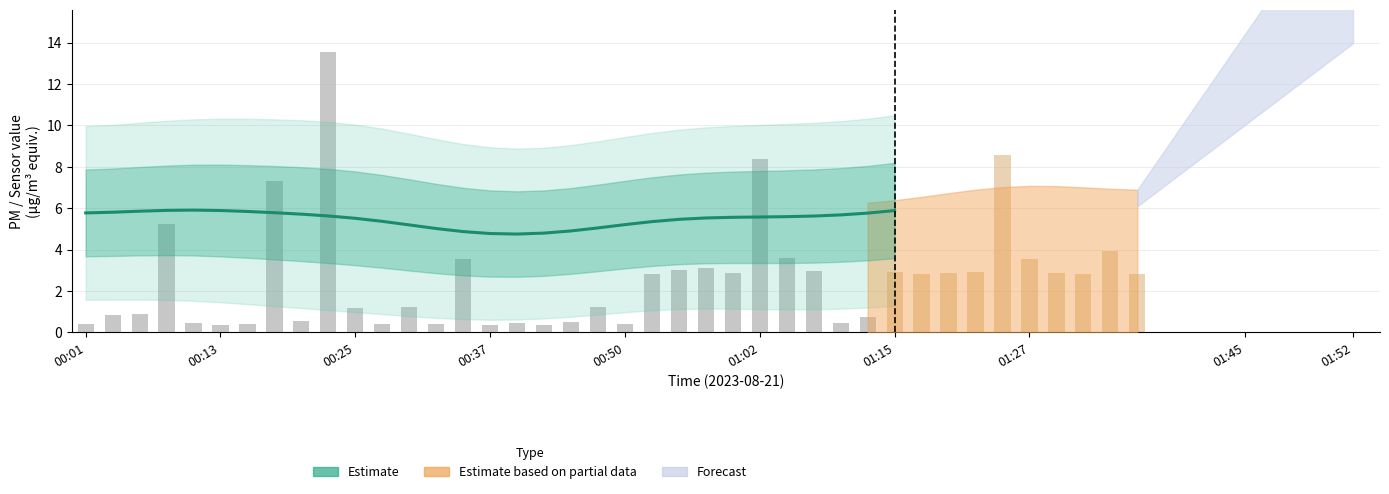

What position from the right is 00:13?

30